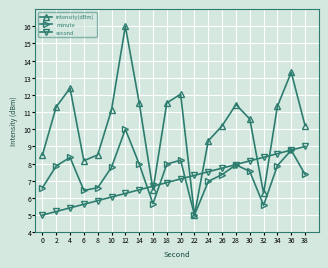

How many data points in second are less than 7?

10